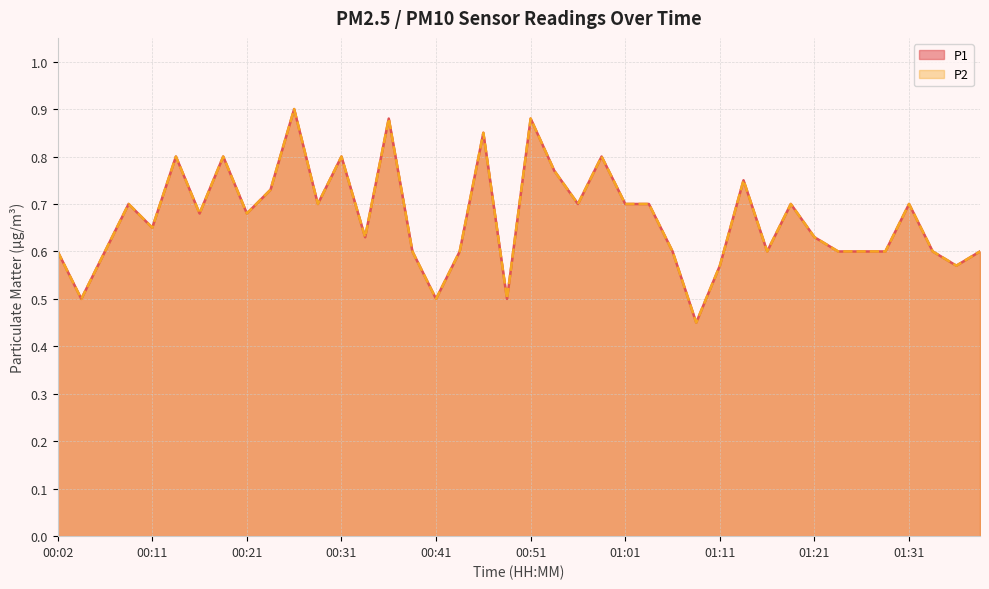

Is it true that P2 equals 0.3 at 00:34?

False